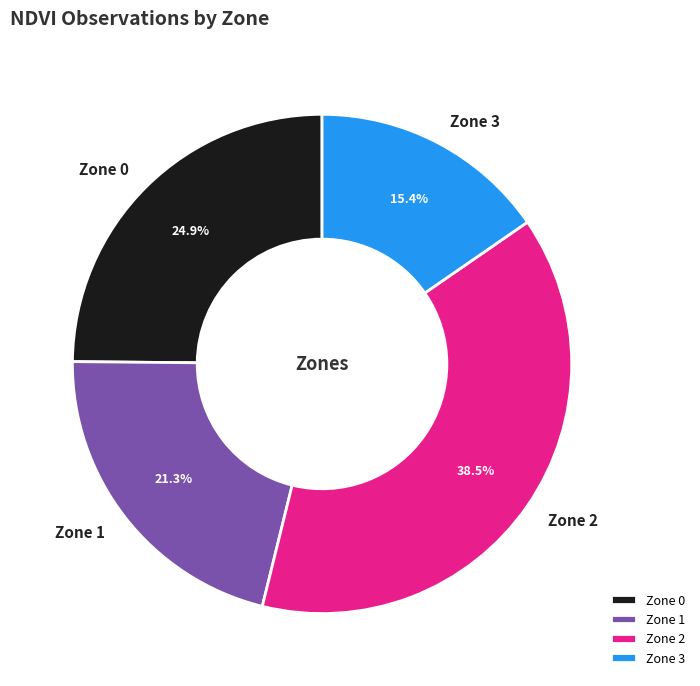

To the nearest percent, what is the combined percentage of Zone 3 and Zone 1?

37%